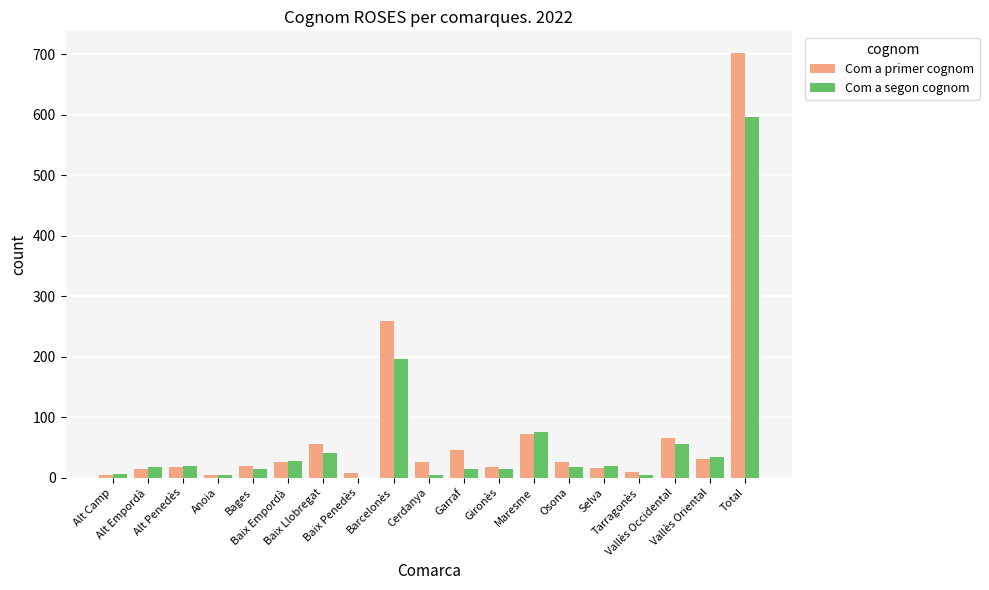

What is the highest value of the Com a primer cognom series?

703